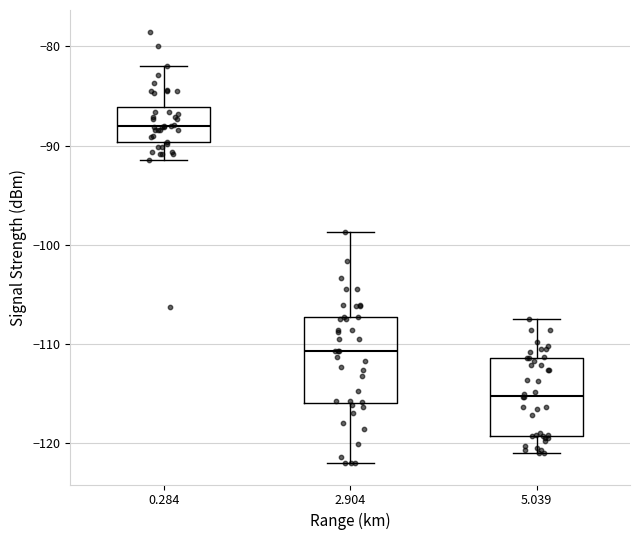

Where does the median line of the box at x = 5.039 sit on the y-axis? The values are not printed on the chart, so give them approximately, as read against the axis.

-115